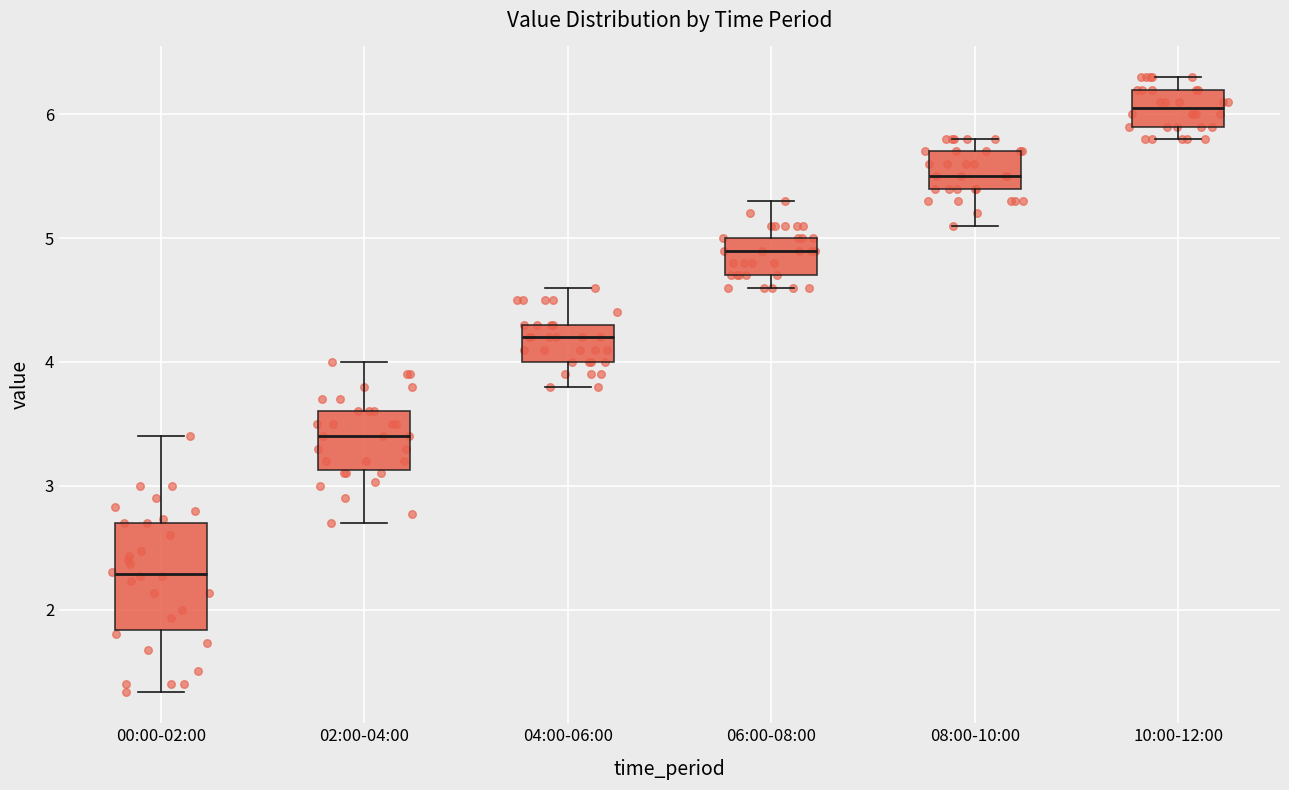

Comparing the boxes themselves (not the whiskers), which one is the tallest?

00:00-02:00